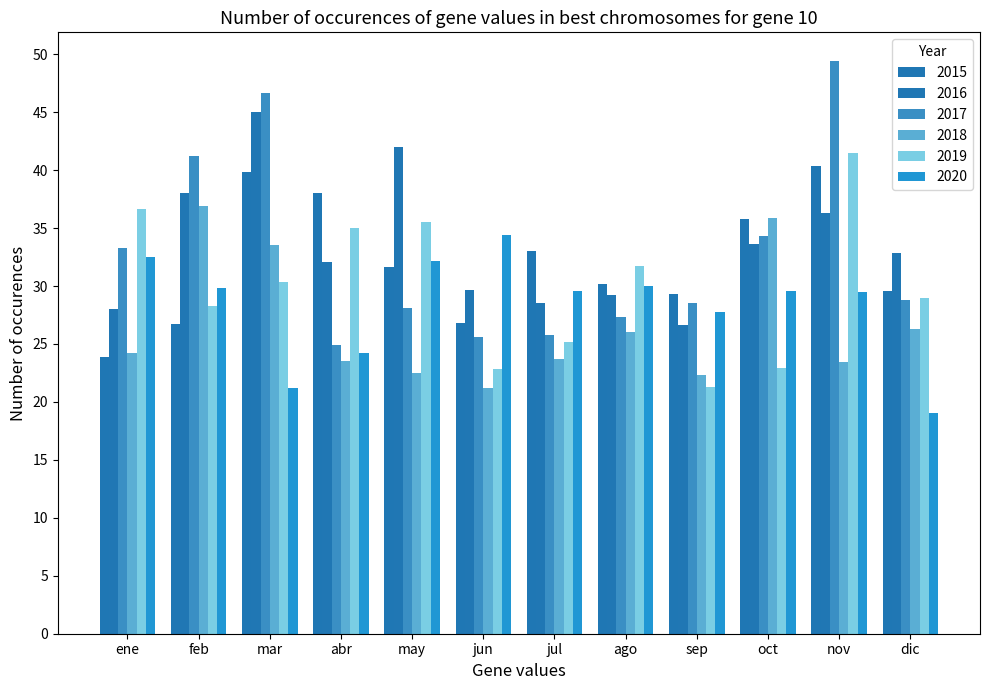

What is the highest value of the 2016 series?

45.0